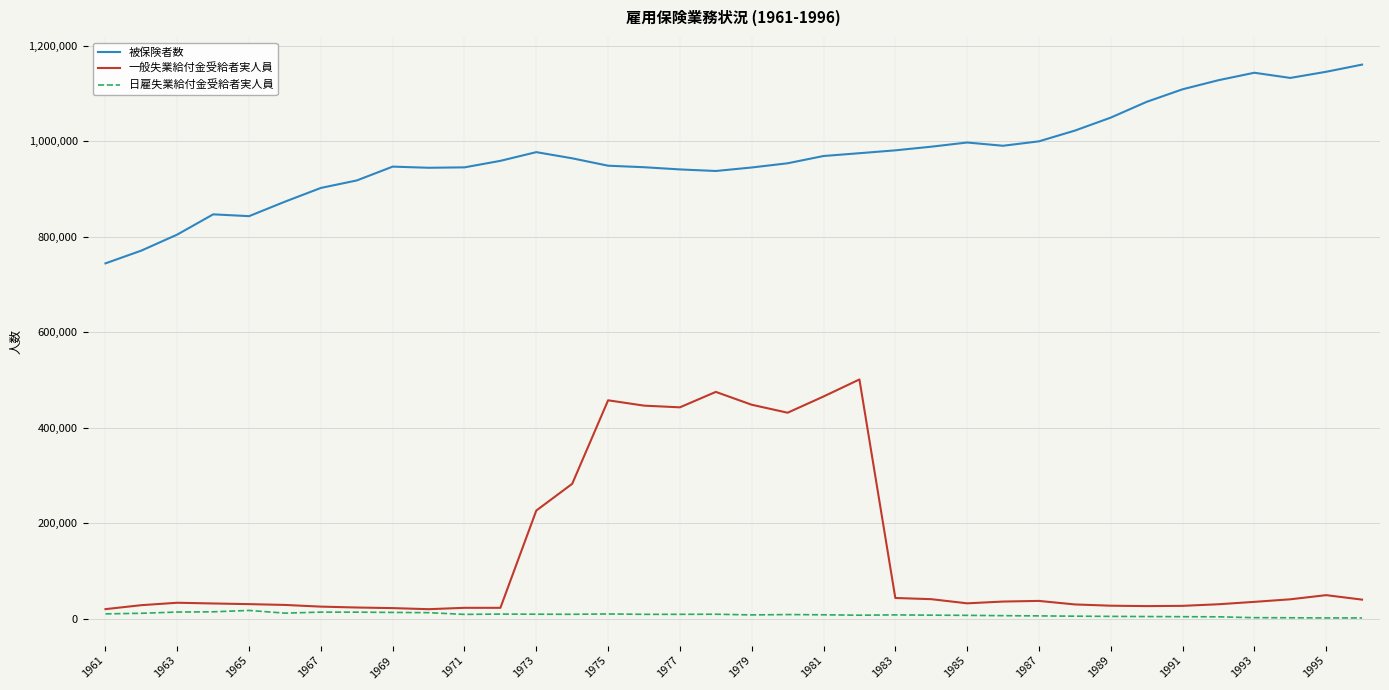

What is the sum of all 日雇失業給付金受給者実人員 values?

293582